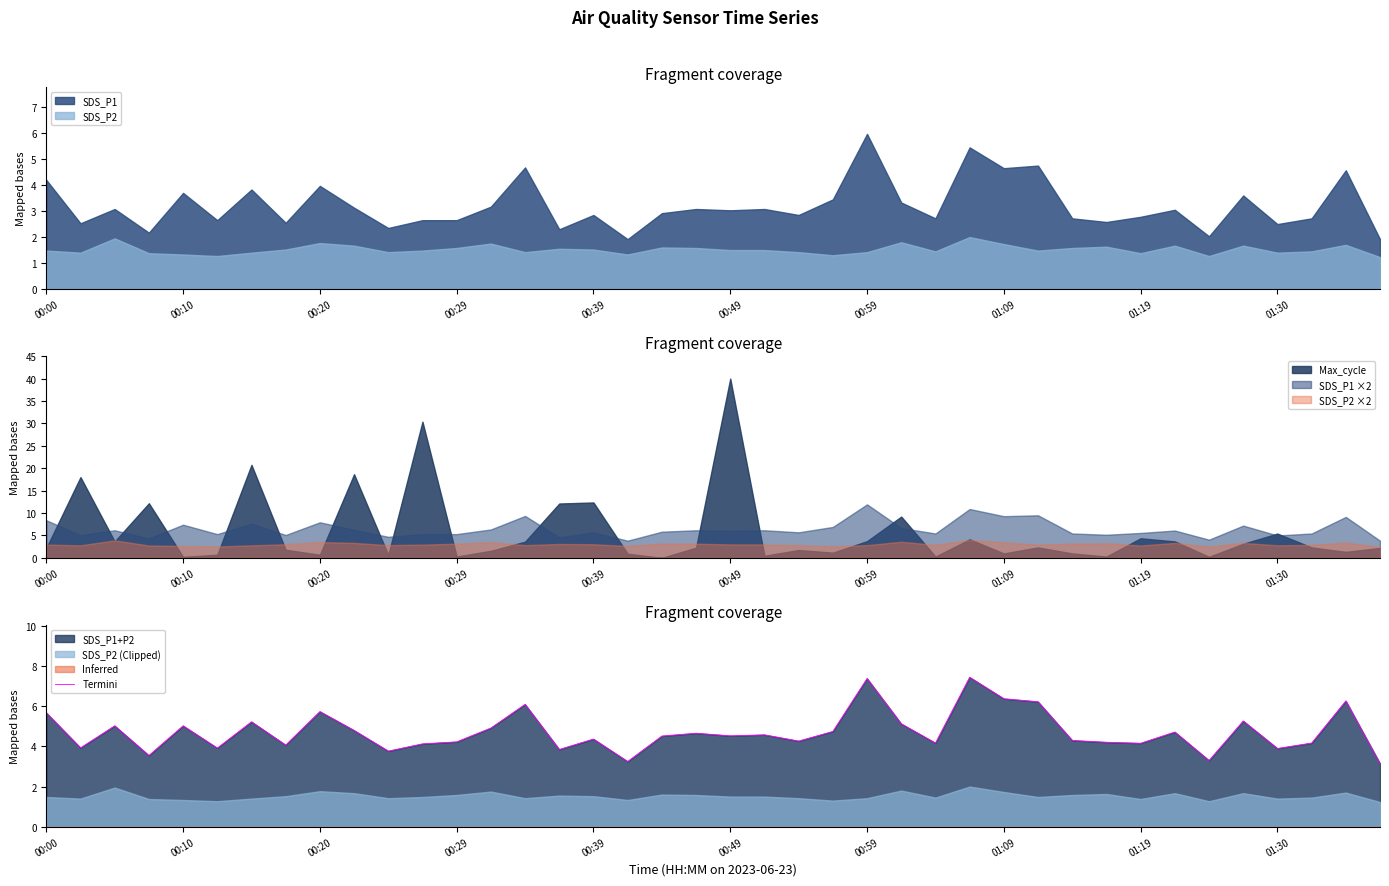

True or false: Termini has a value of 5.7 at 00:20.

True